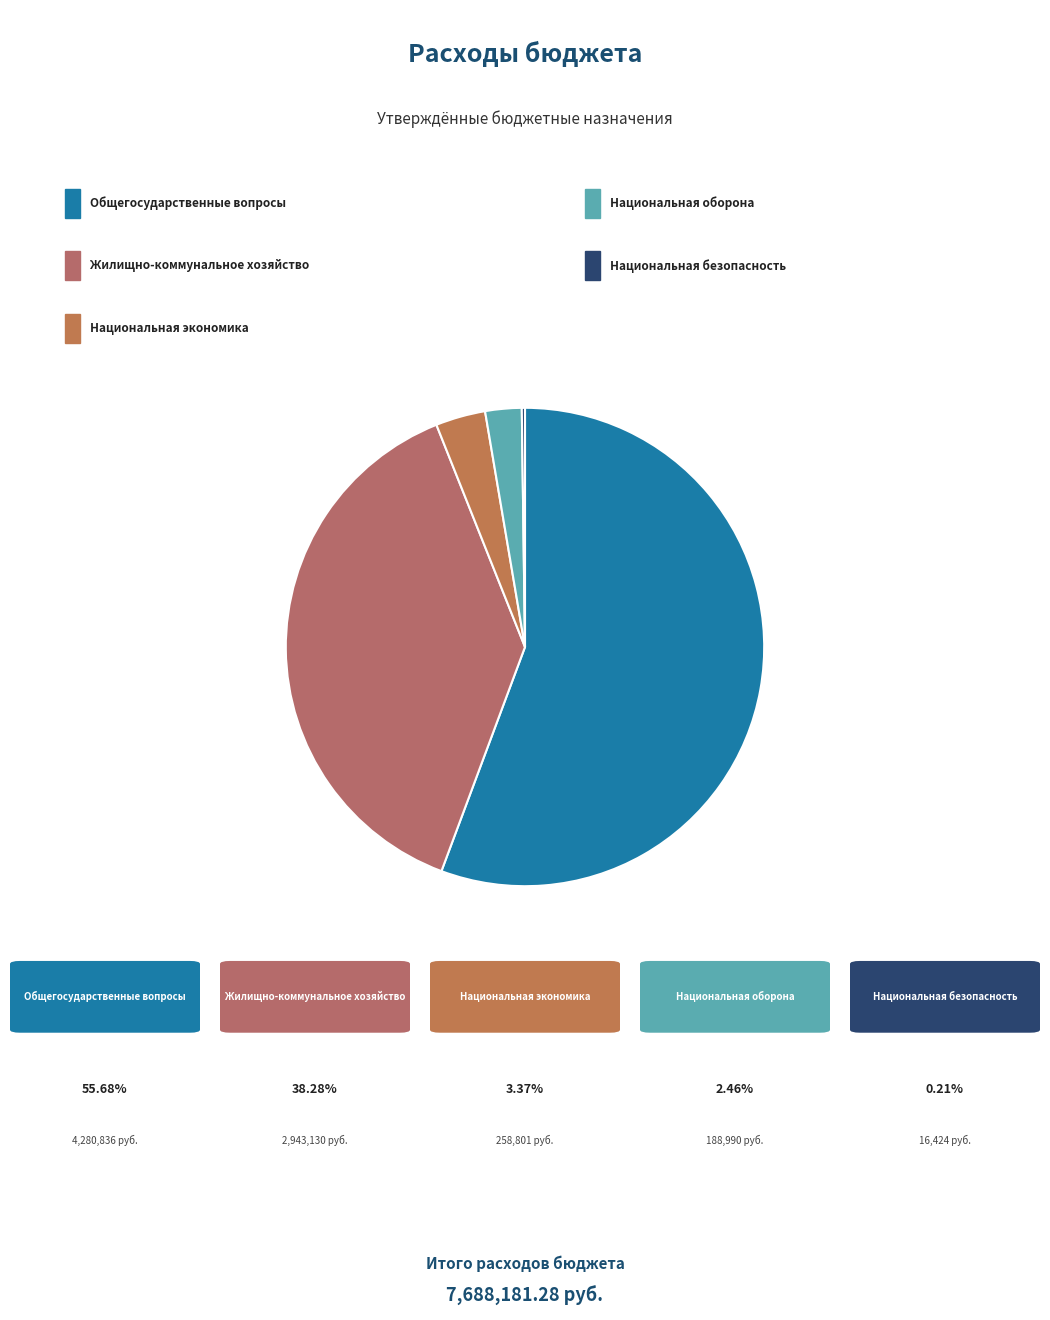

What is the majority slice?

Общегосударственные вопросы